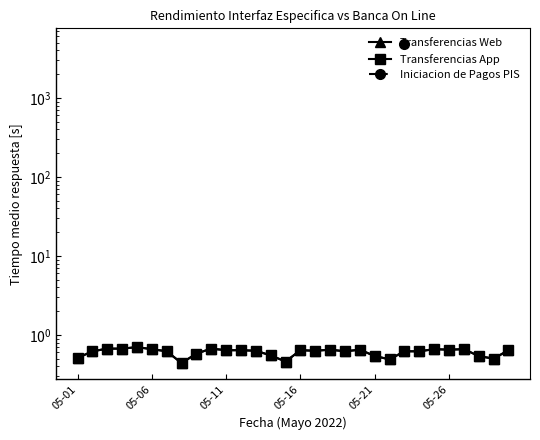

At 05-06, list the series in order from largest to smallest.

Transferencias Web, Transferencias App, Iniciacion de Pagos PIS